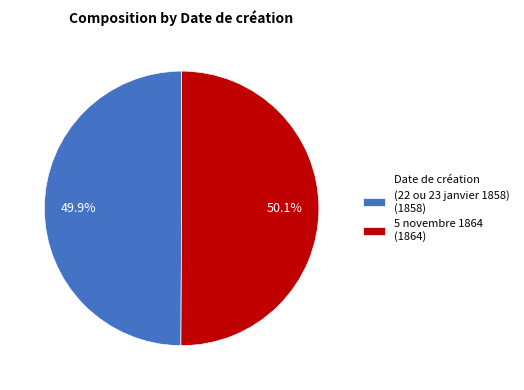

How many slices are in this pie chart?

2